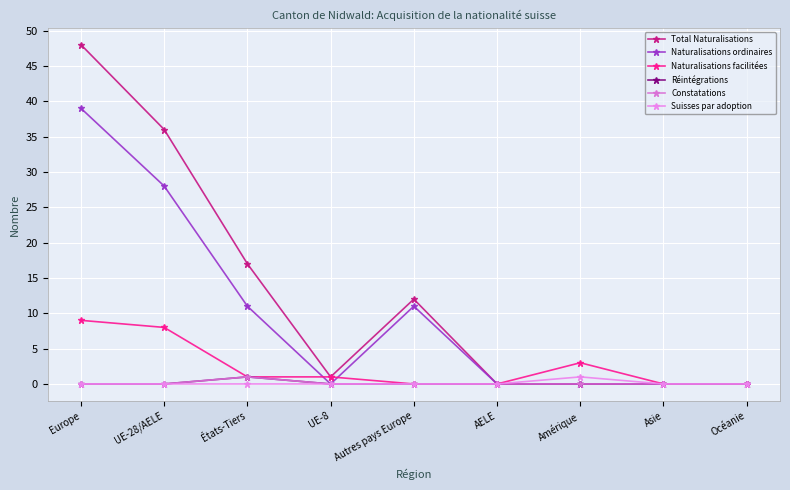

Is this an area chart (filled region under the line)?

No